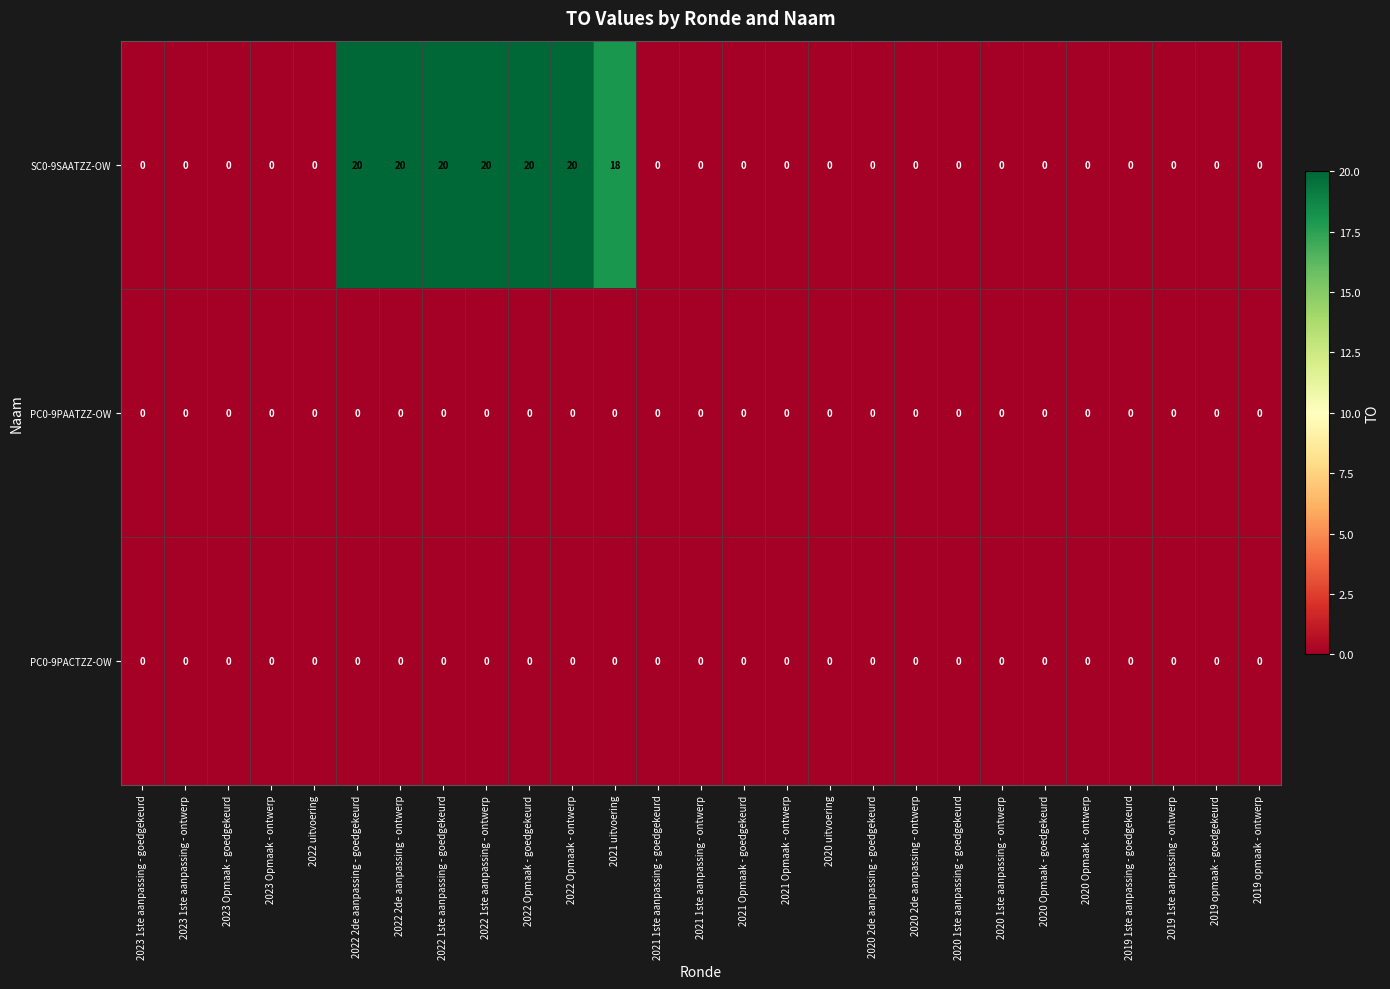

Between 2022 2de aanpassing - goedgekeurd and 2020 2de aanpassing - ontwerp, which series saw the biggest shift?

SC0-9SAATZZ-OW